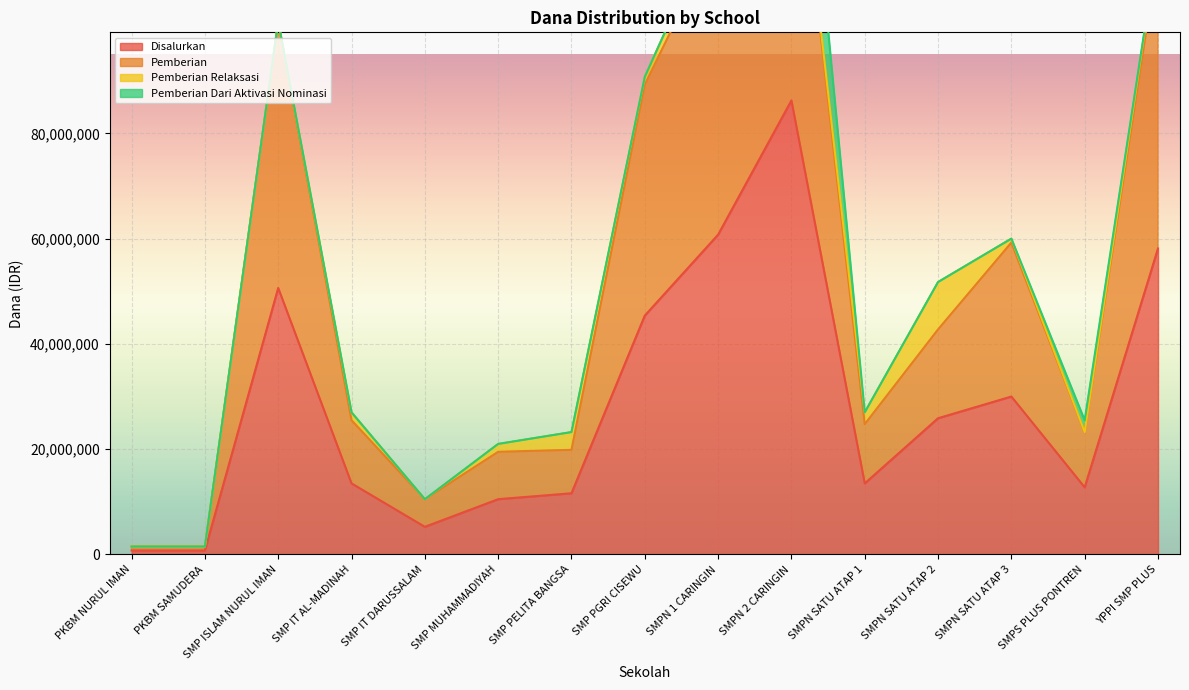

What is the difference between the Pemberian values at SMP MUHAMMADIYAH and SMPS PLUS PONTREN?

3750000